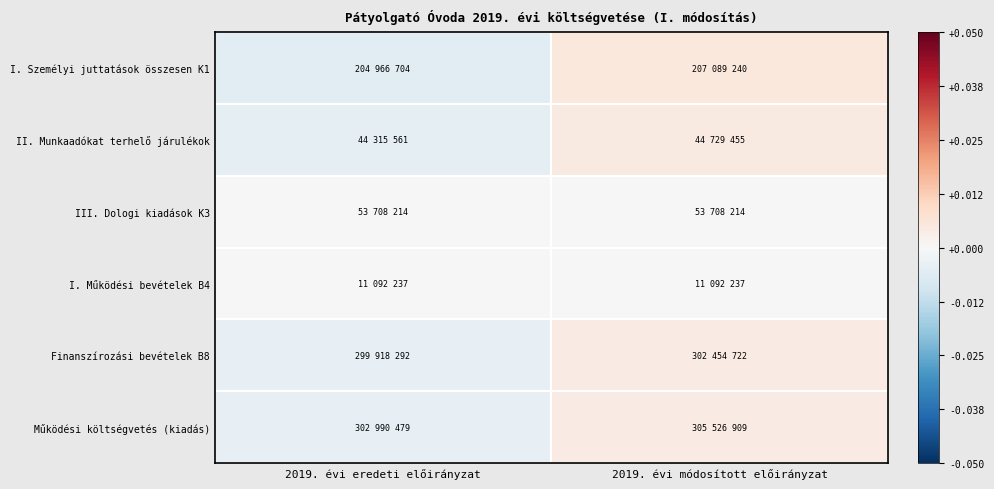

At which category is the sum across all series the highest?

2019. évi módosított előirányzat